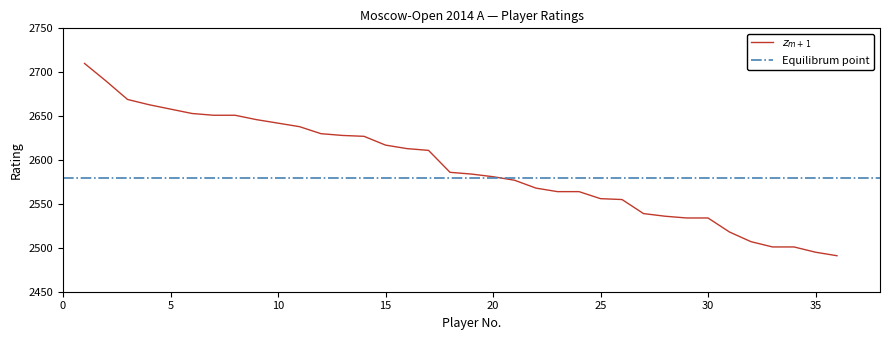

Where does the data first go above 2586?

1